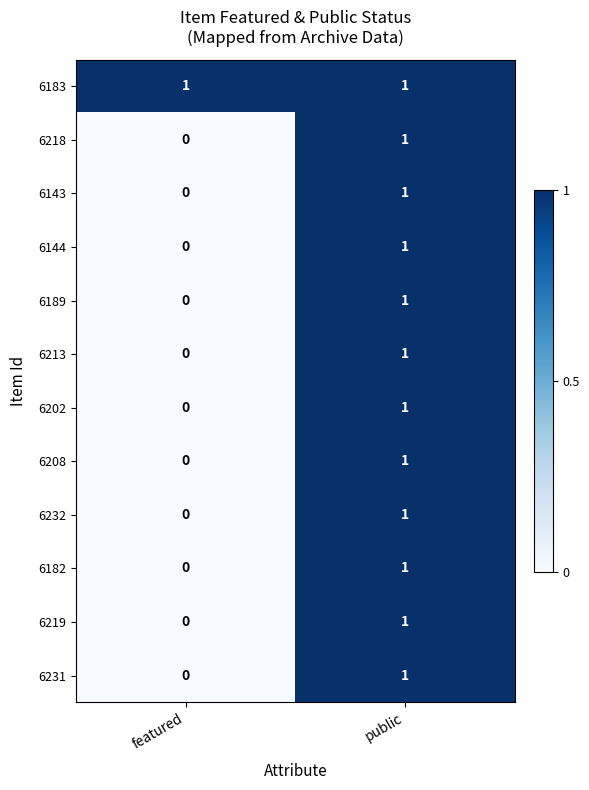

Is it true that 6202 equals 2 at public?

False